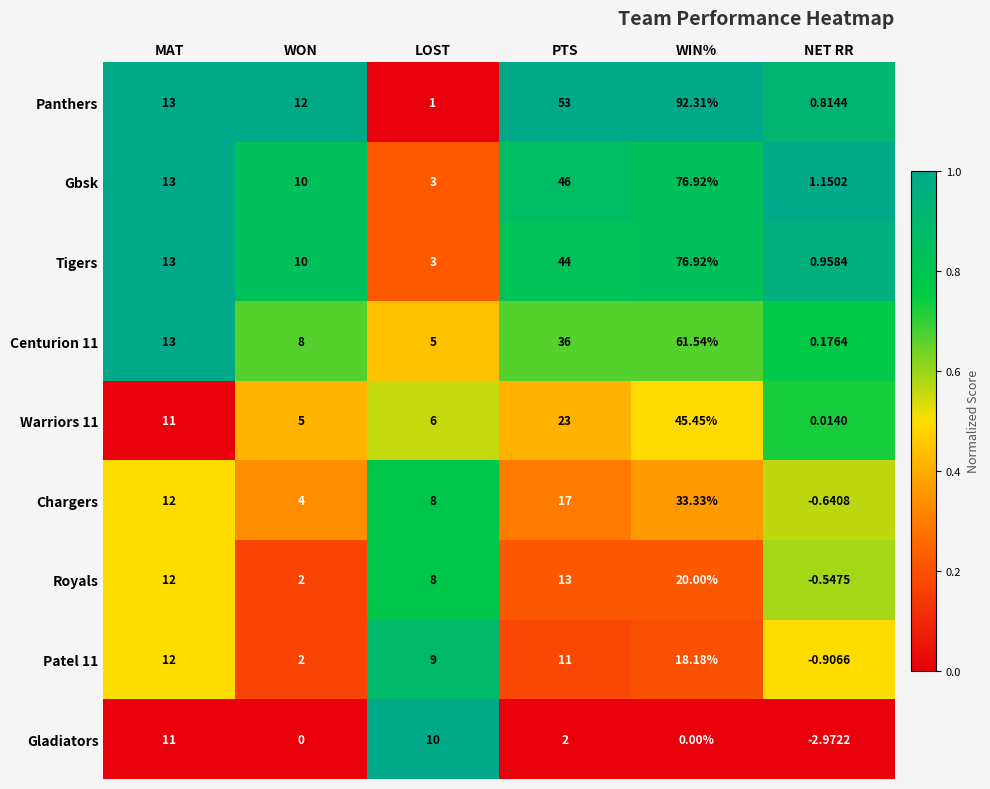

What is the total value across all series at PTS?

245.0